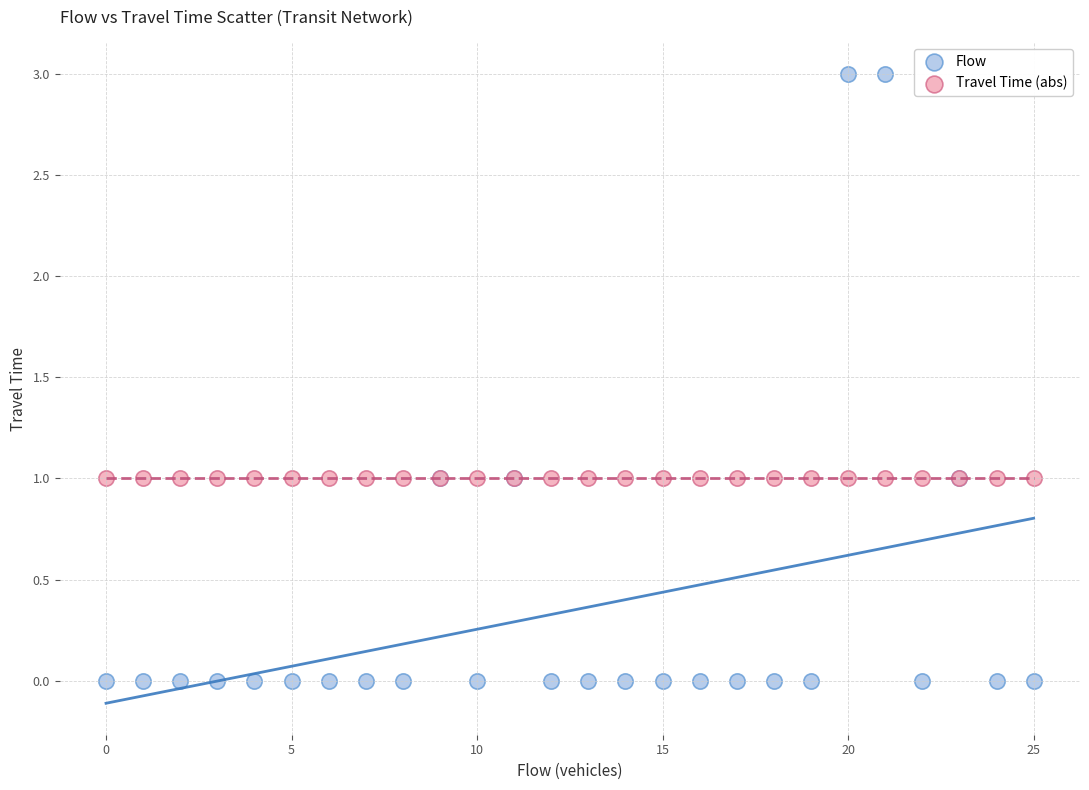

Which series contains the lowest Y value?

Flow